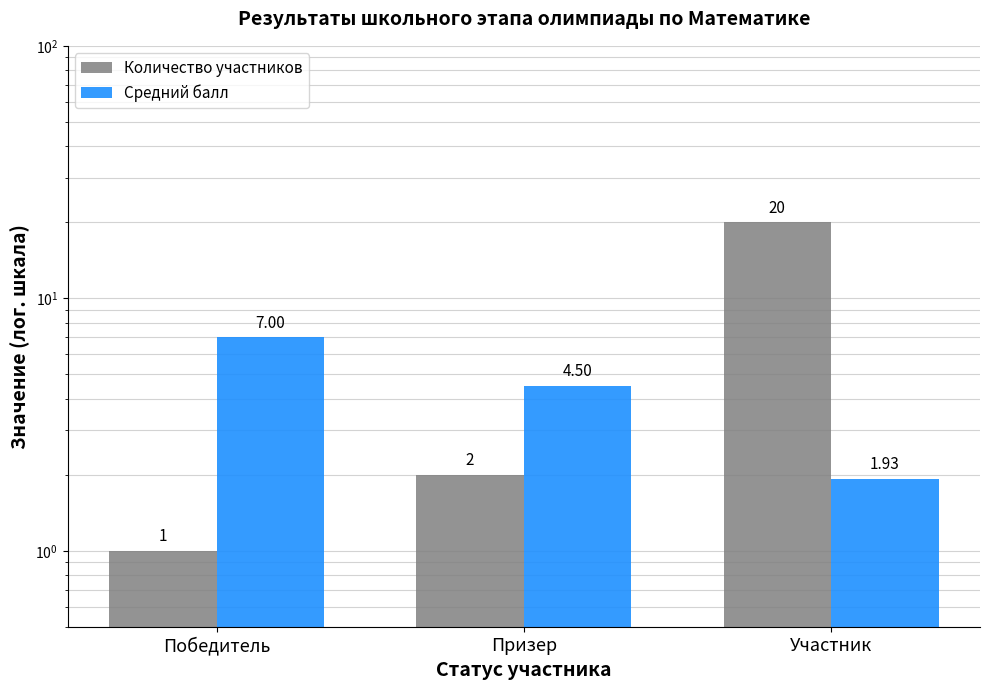

What is the label of the 3rd bar from the right?

Победитель